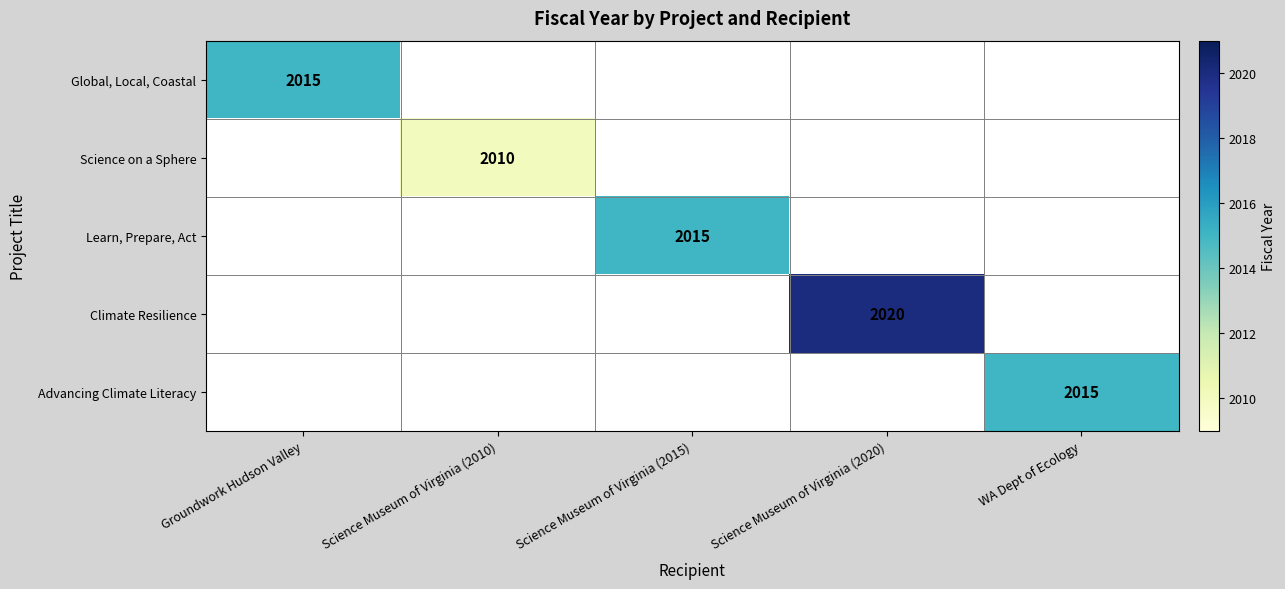

True or false: Climate Resilience has a value of 2020 at Science Museum of Virginia (2020).

True